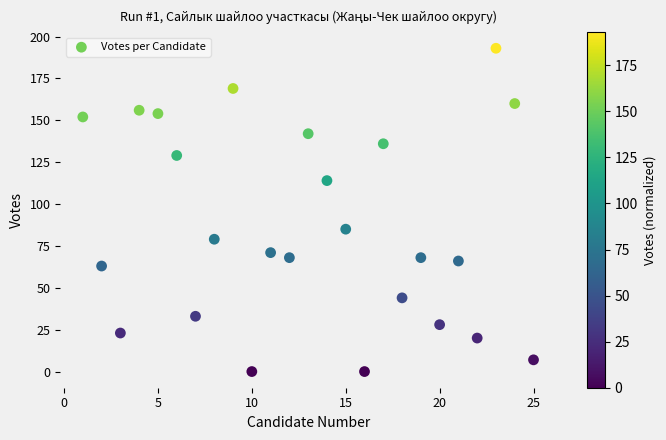

What Y value in the scatter plot is closest to 96?

85